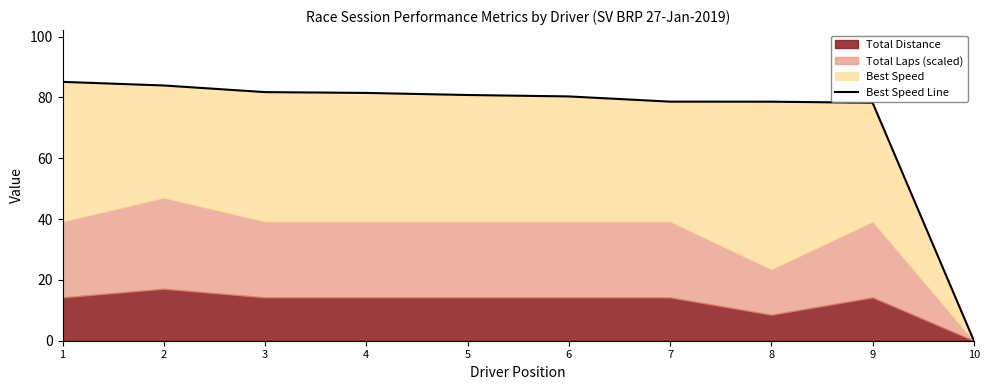

The value at 8 is 78.6. True or false?

True